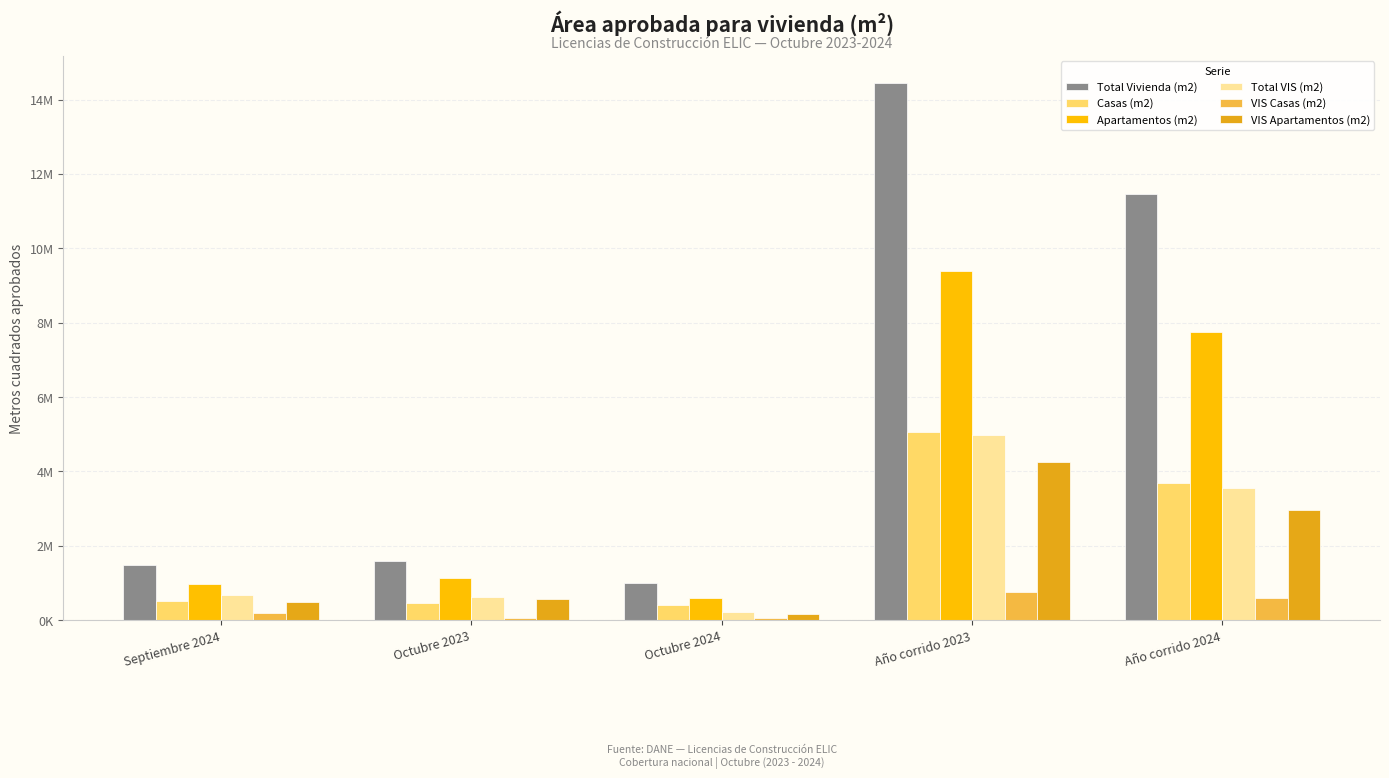

Read the Casas (m2) value at Septiembre 2024, to the nearest 10.

517130